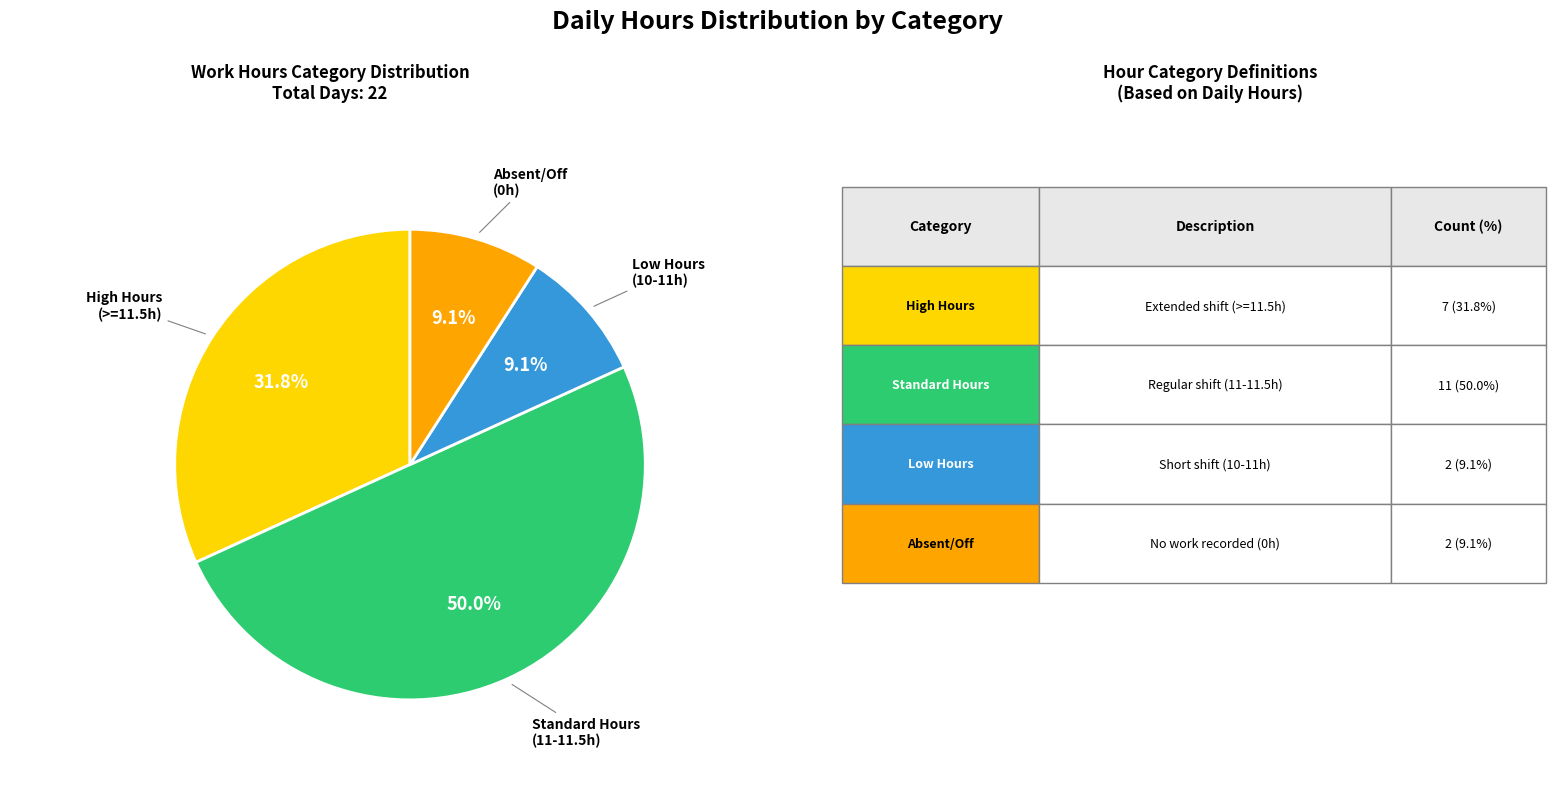

Count the number of slices in the pie.

4